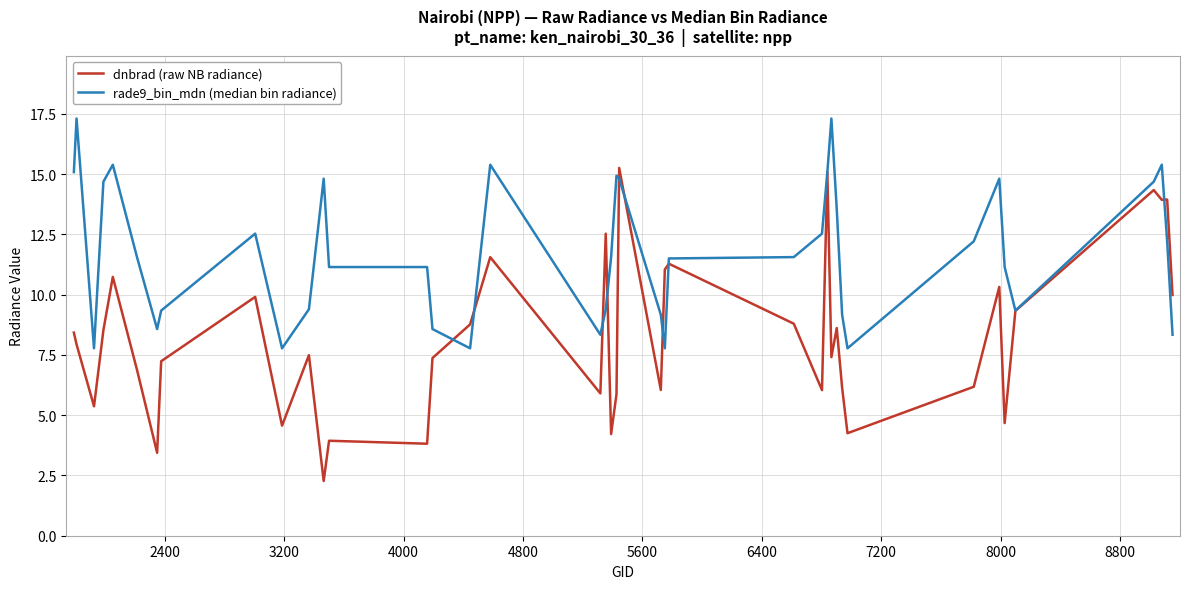

Which series has the widest spread of values?

dnbrad (raw NB radiance)